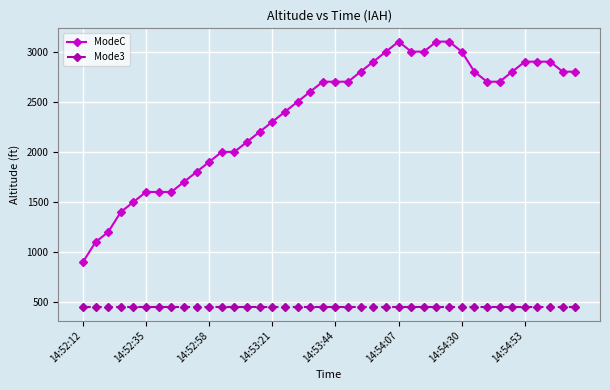

What is the lowest value of the ModeC series?

900